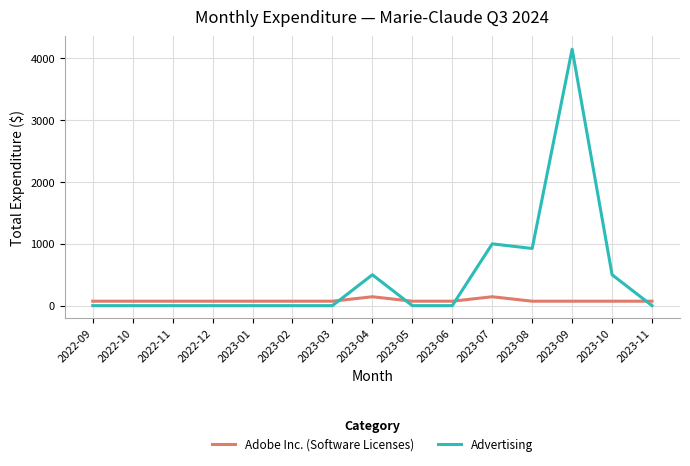

What is the lowest value of the Adobe Inc. (Software Licenses) series?

72.0